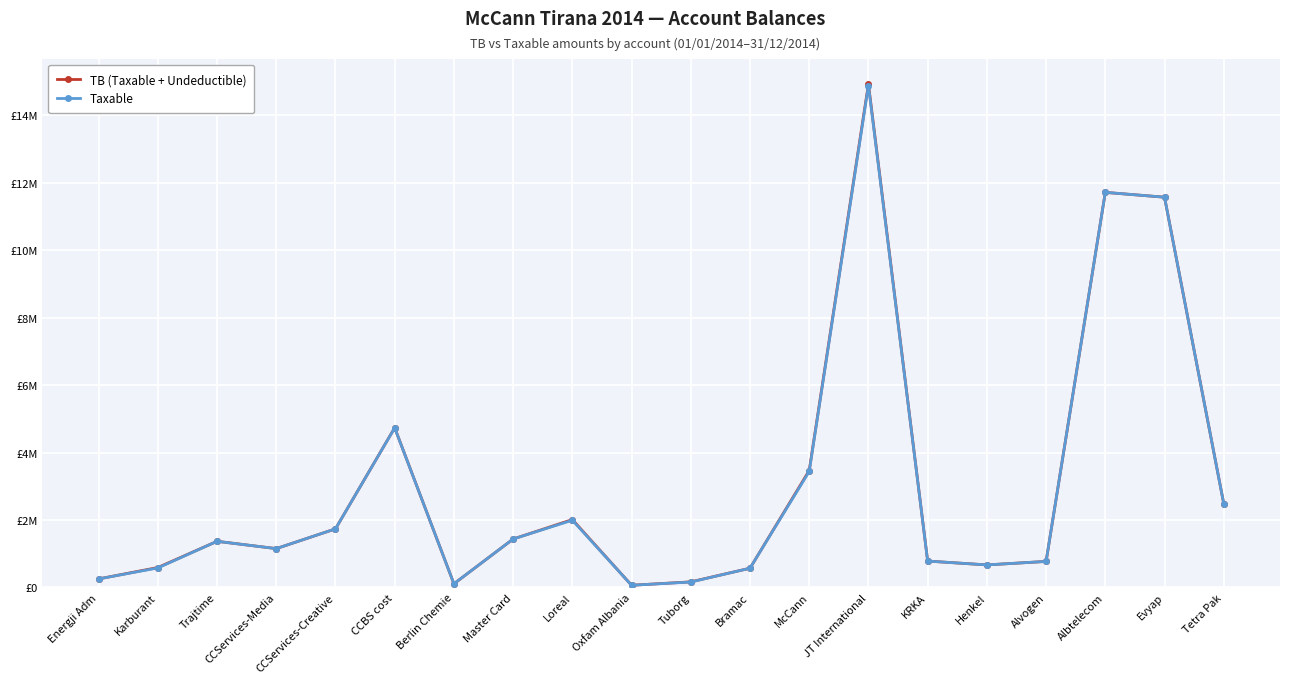

What is the label of the 19th point from the left?

Evyap